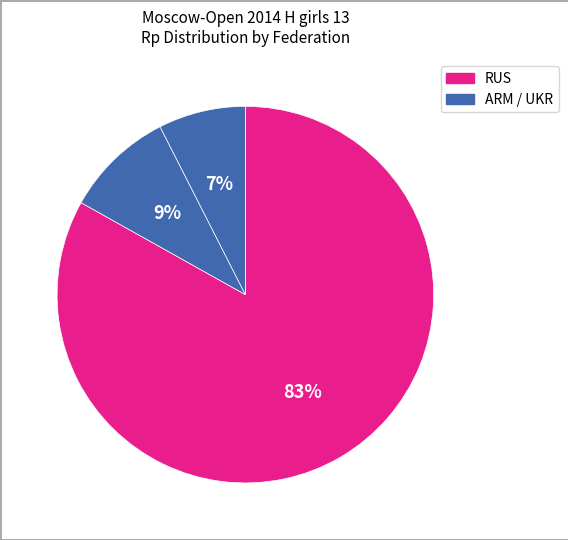

How many slices are in this pie chart?

3